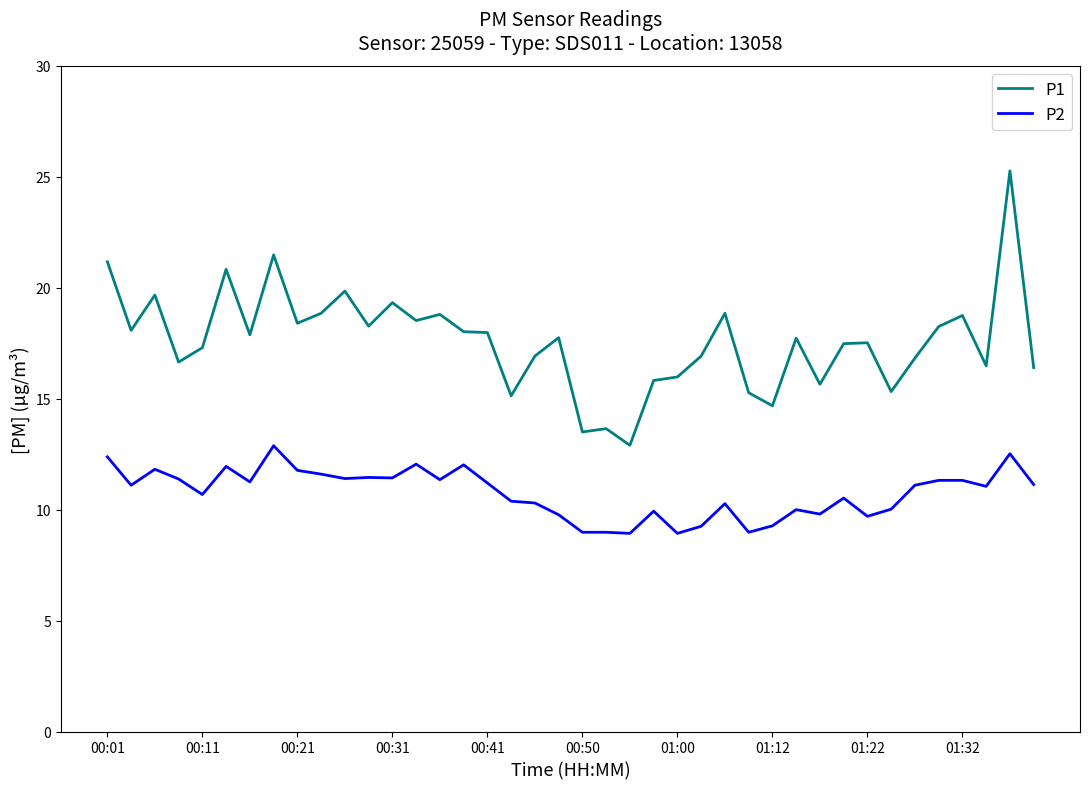

List the series in order of their peak value, lowest first.

P2, P1